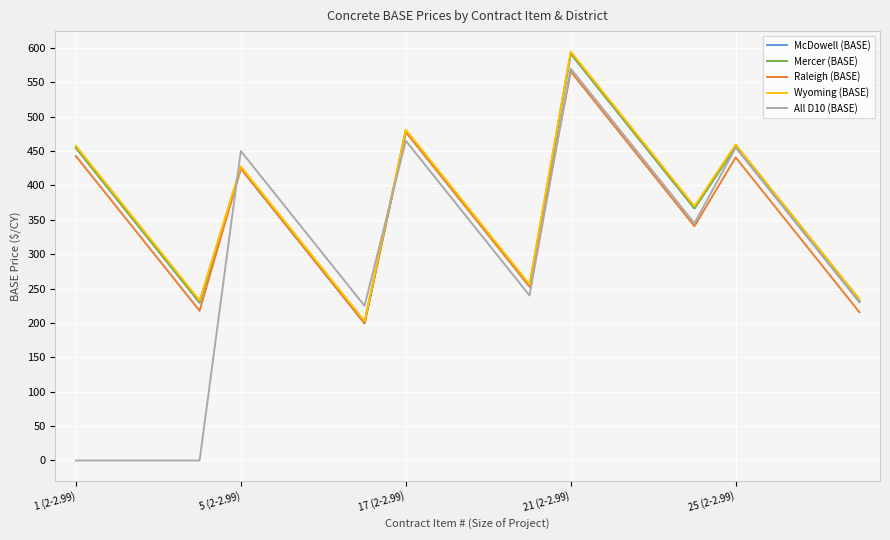

Is this an area chart (filled region under the line)?

No